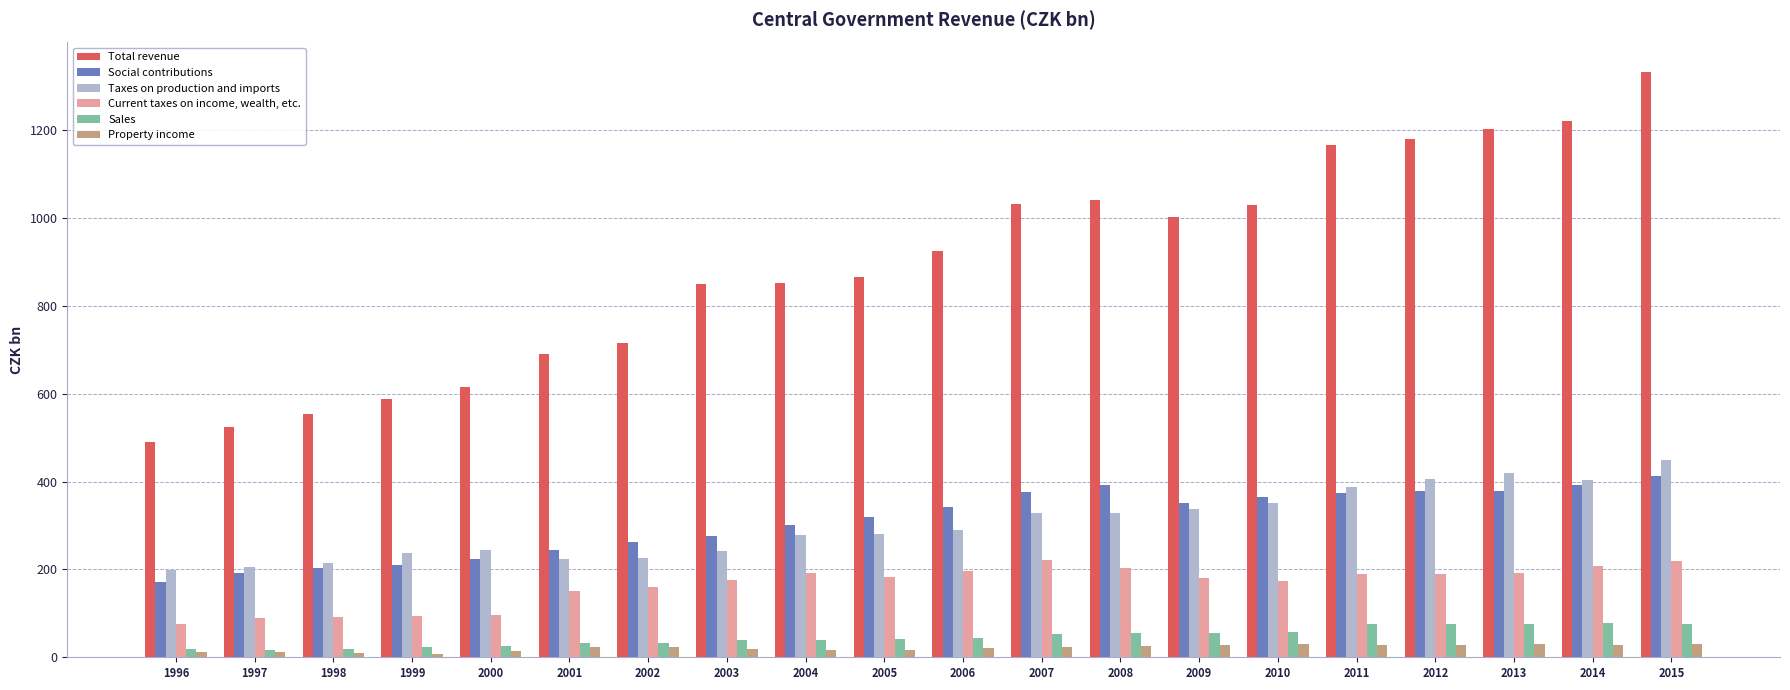

Is the value of Taxes on production and imports at 1998 greater than the value of Social contributions at 2014?

No